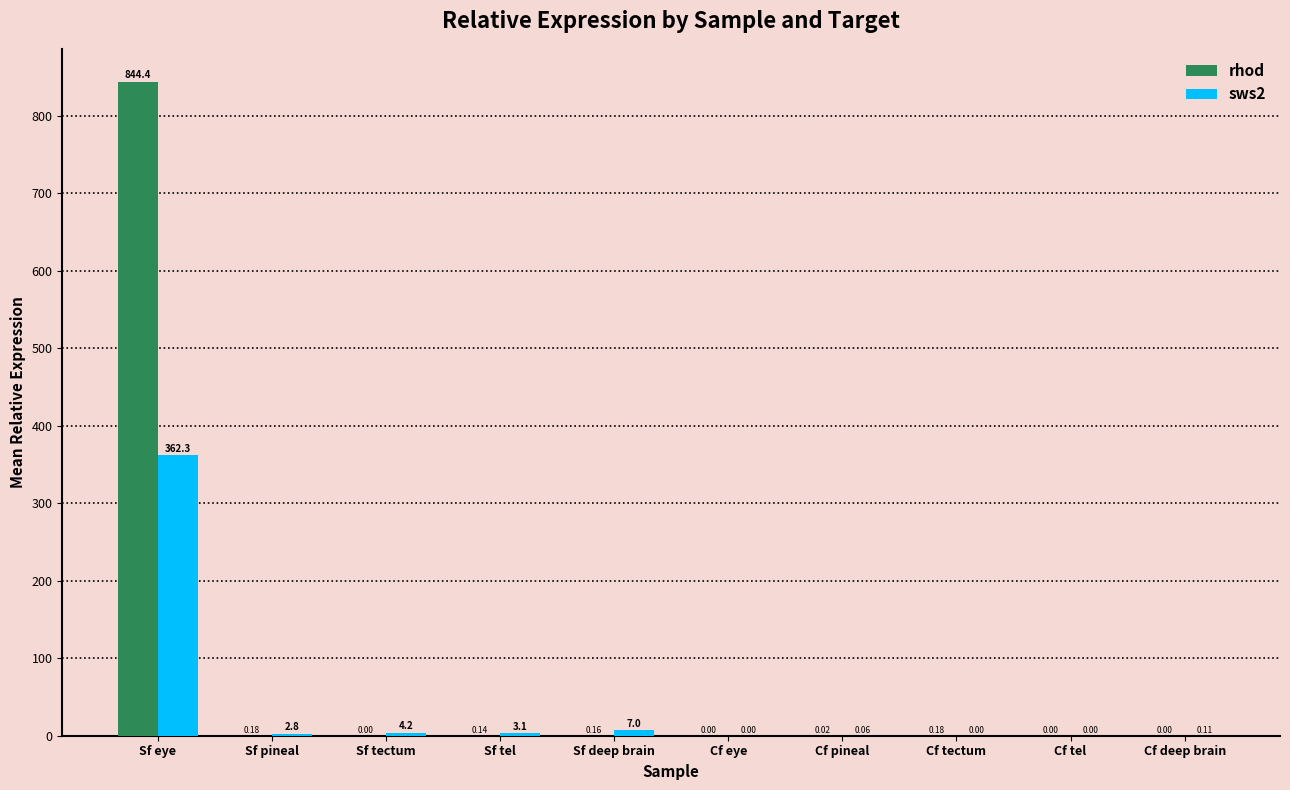

What is the sum of all rhod values?

845.1